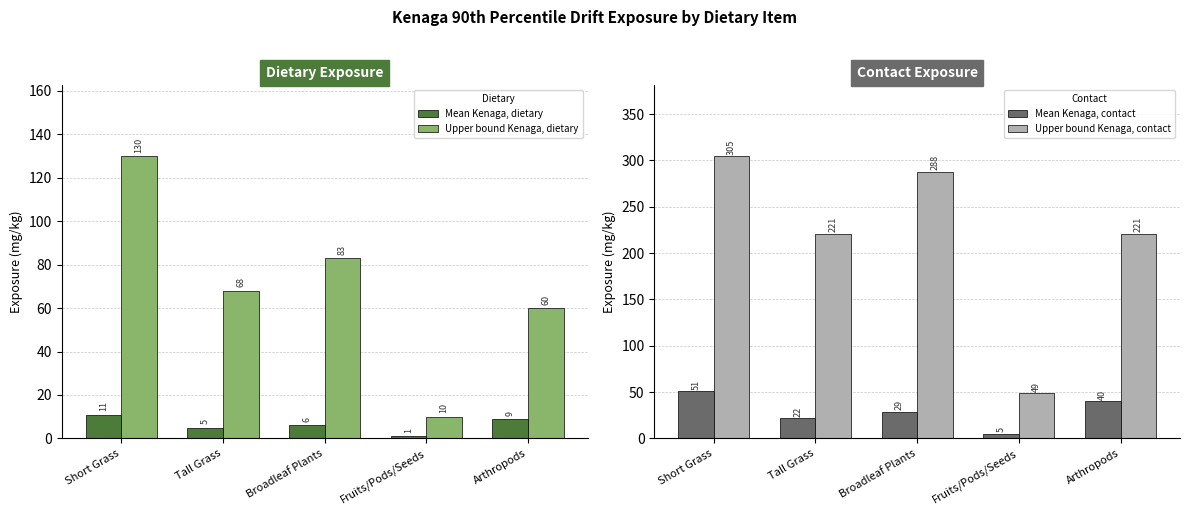

True or false: Upper bound Kenaga, dietary has a value of 22.4 at Arthropods.

False